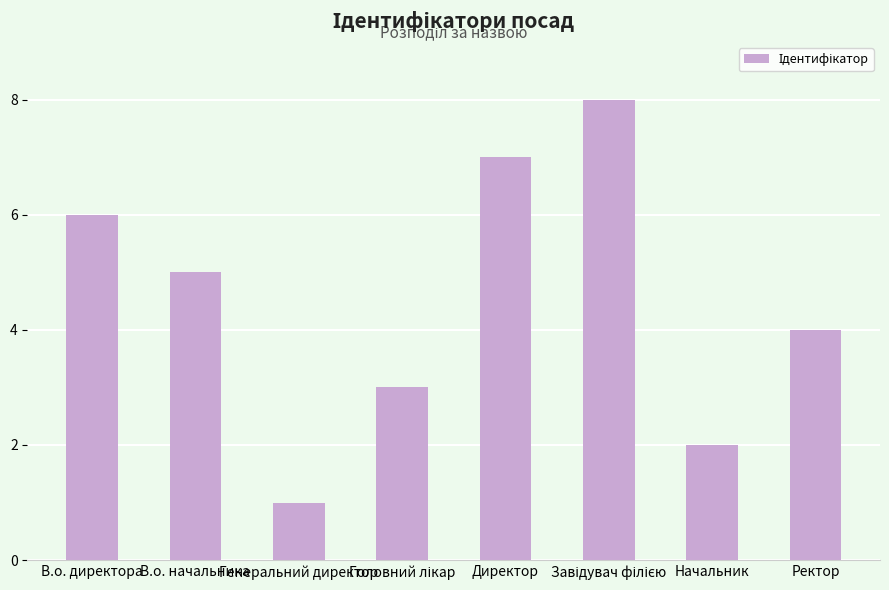

How many values are between 3 and 7?

5